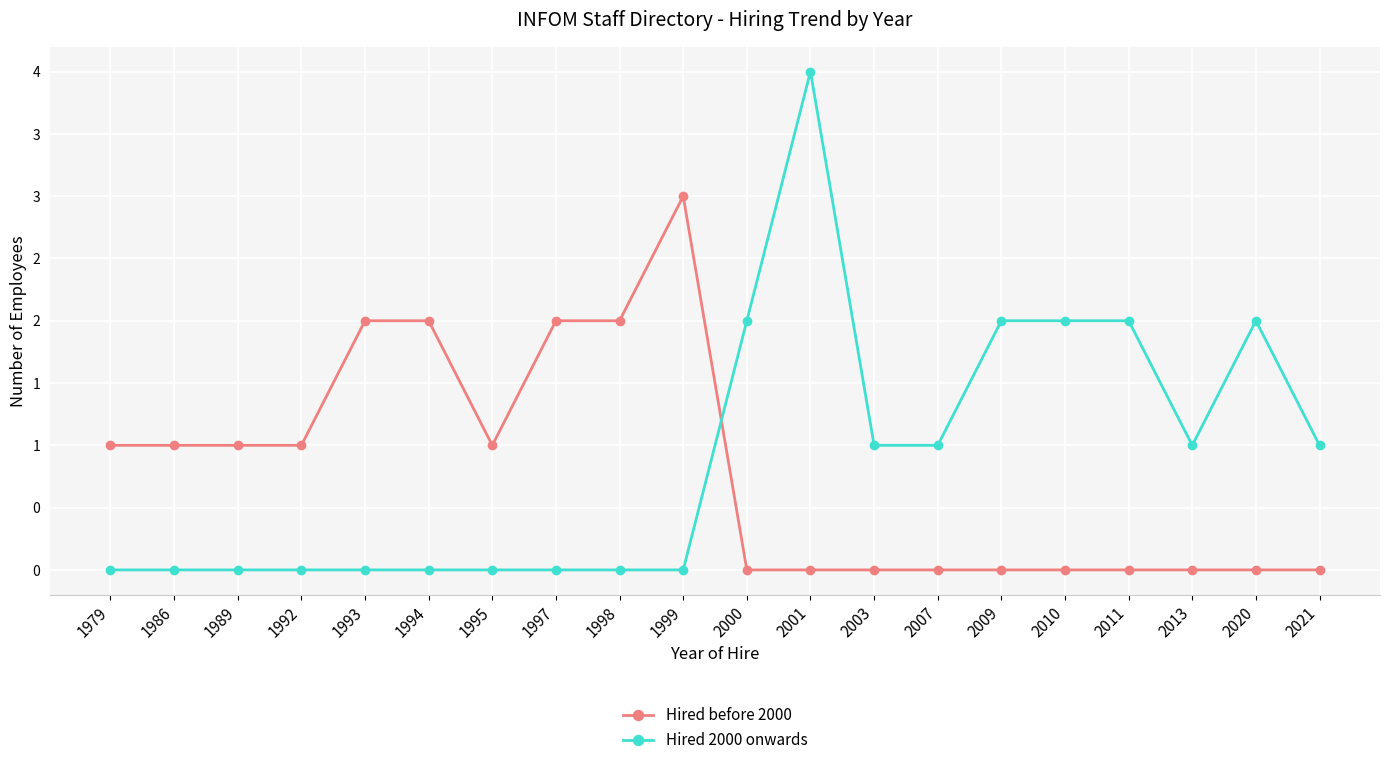

What are all the series names shown in the legend?

Hired before 2000, Hired 2000 onwards